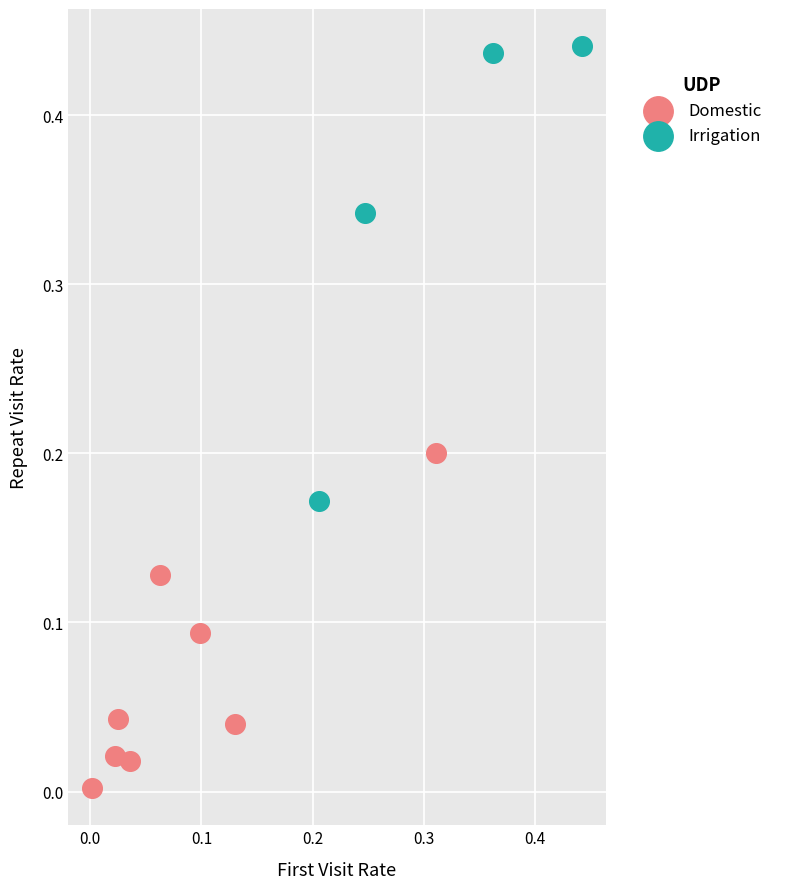

What are all the series names shown in the legend?

Domestic, Irrigation